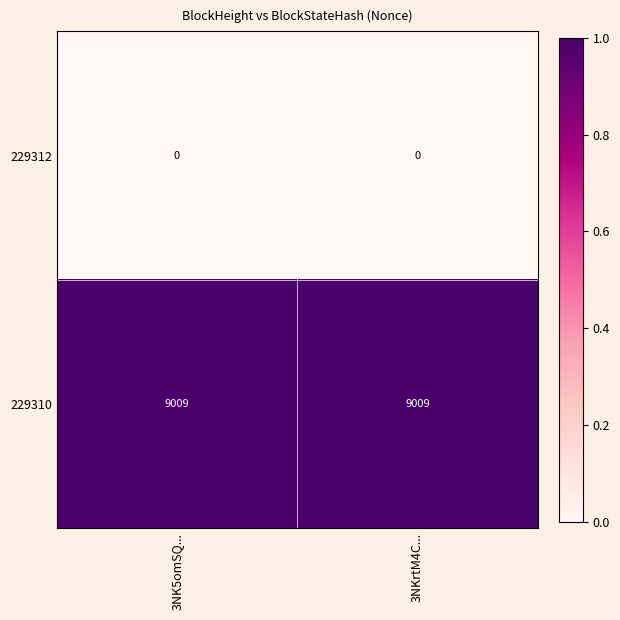

What is the maximum value shown in the chart?

9009